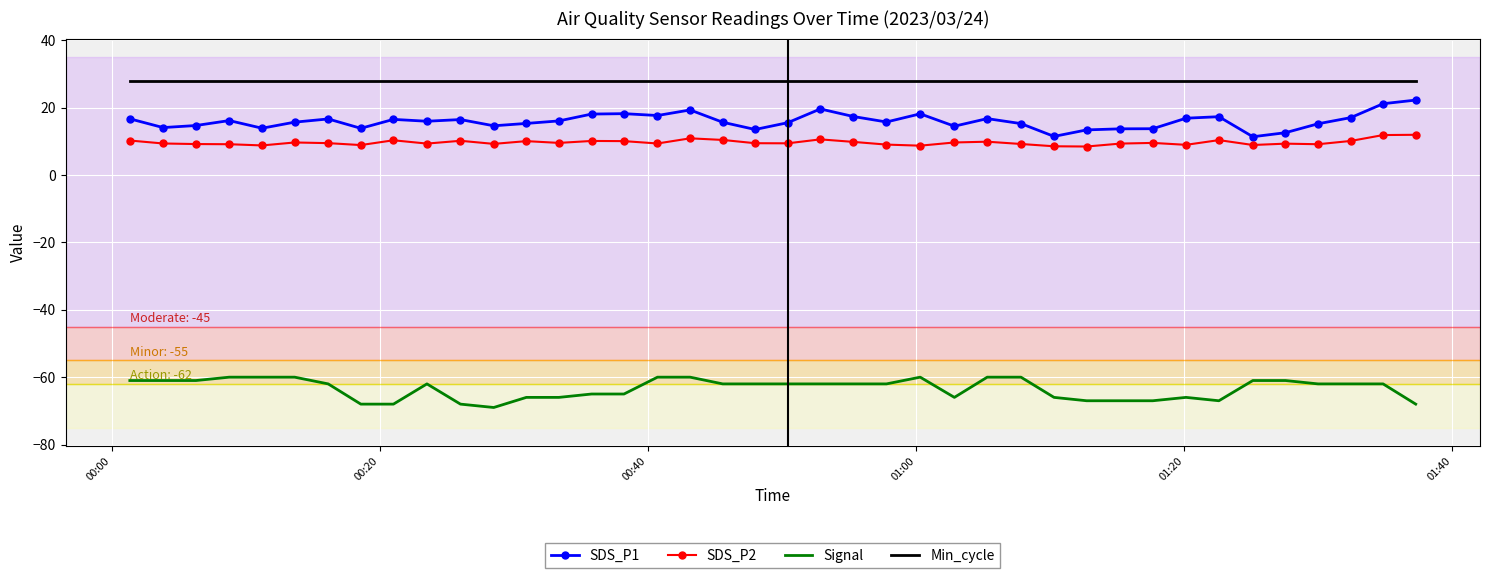

Which series has the largest total across all categories?

Min_cycle